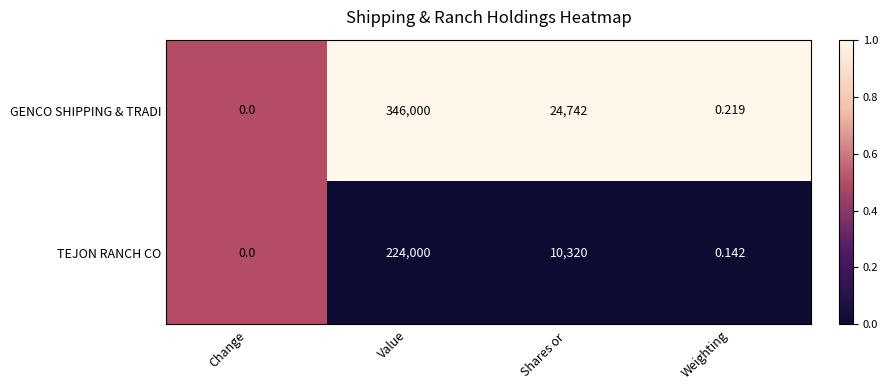

Which series has the largest range (max minus min)?

GENCO SHIPPING & TRADI